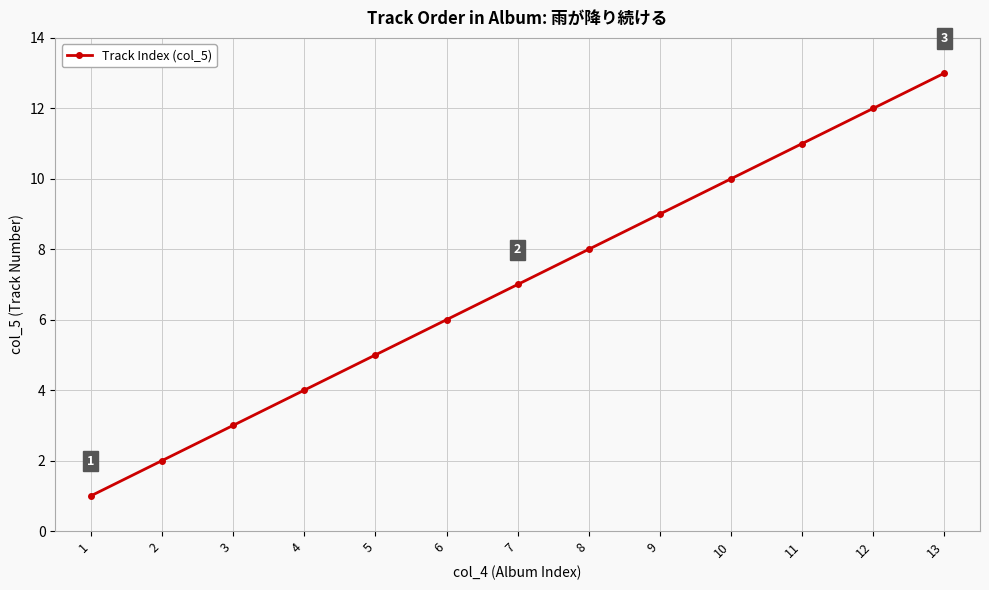

What is the sum of all values?

91